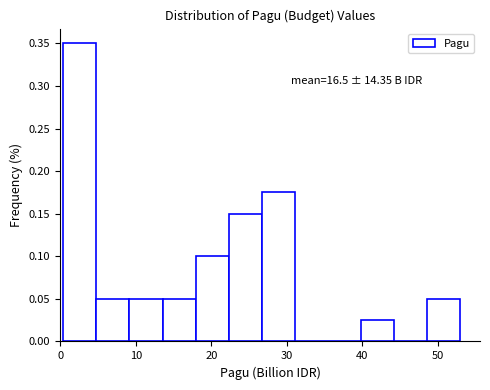

Over which range of the x-axis is the bar tallest?

0 to 5